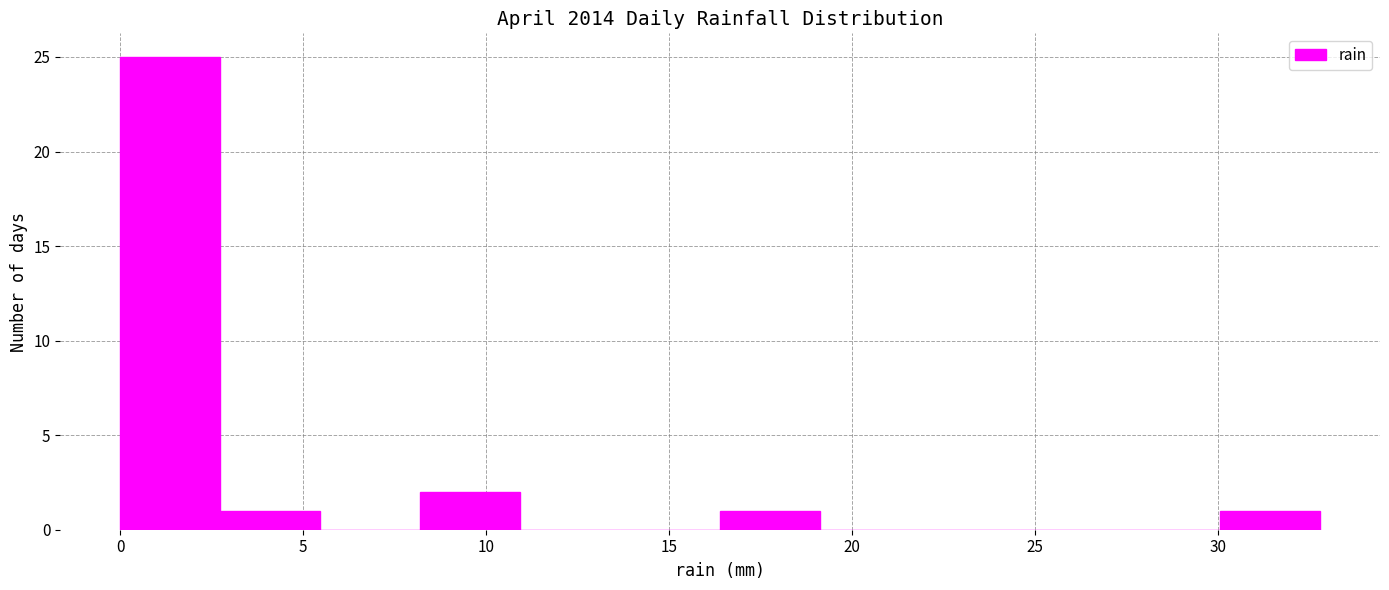

How tall is the bar that spans 0.0 to 2.5 on the x-axis? Neither the bar edges nor the heights are printed on the chart, so give them approximately, as read against the axes.

25